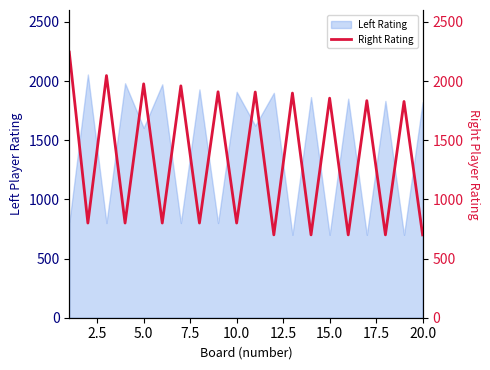

How many interior local peaks (higher than both neighbors) does the data have?

9